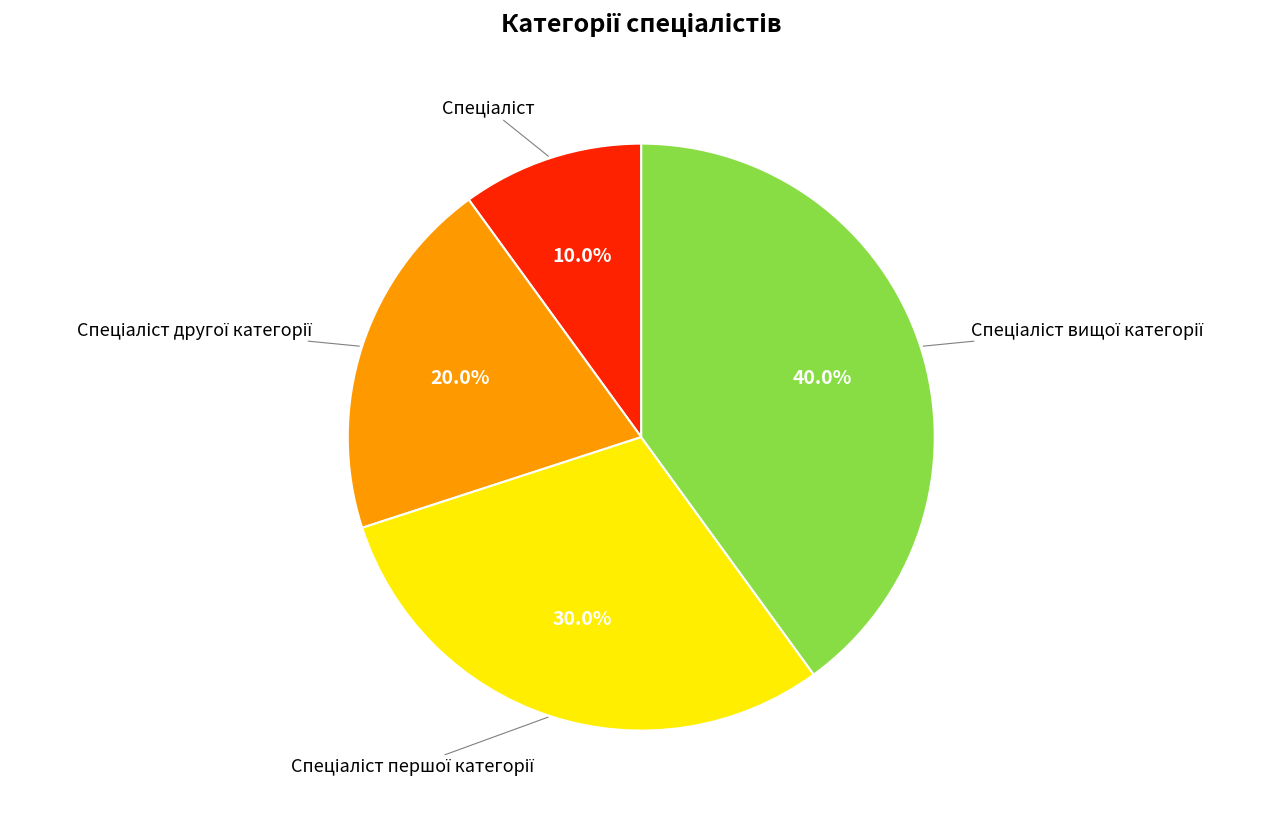

Does any single category account for the majority?

No